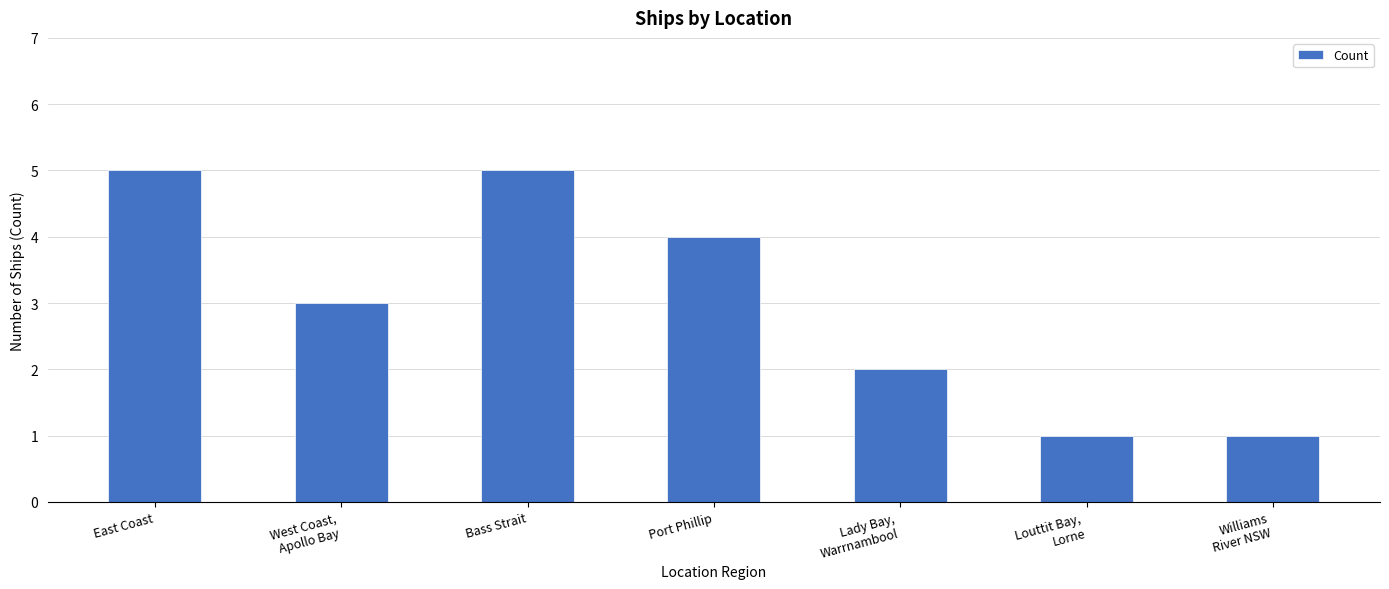

What is the label of the 1st bar from the right?

Williams
River NSW